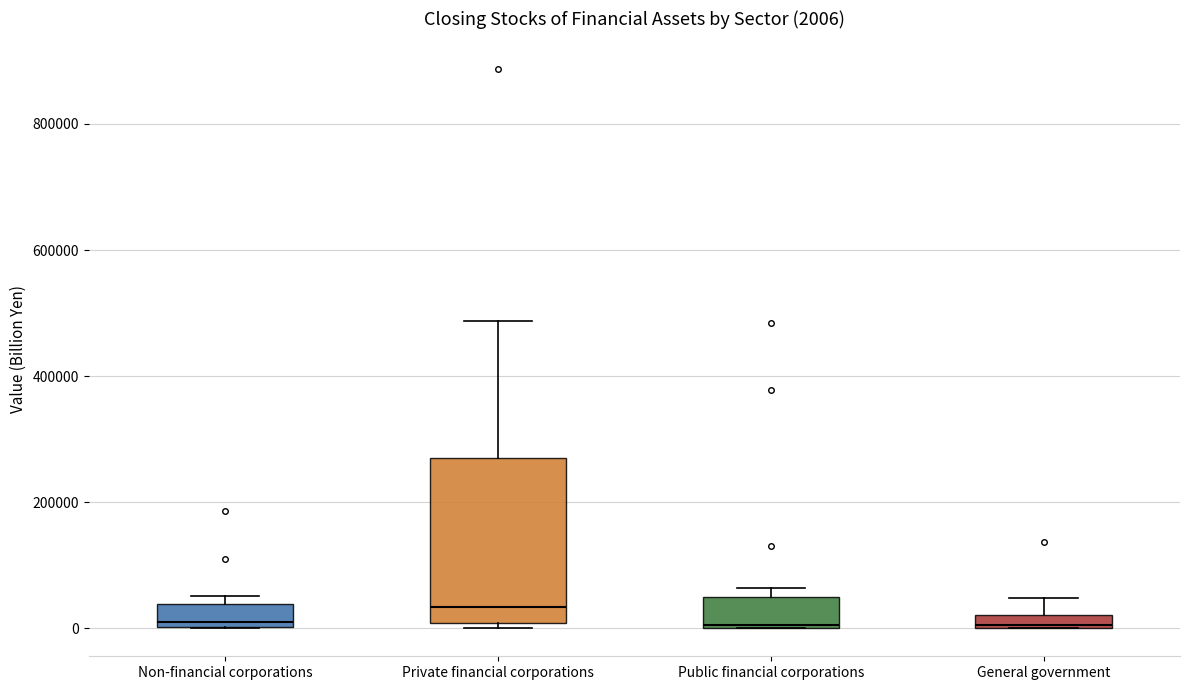

Comparing the boxes themselves (not the whiskers), which one is the tallest?

Private financial corporations